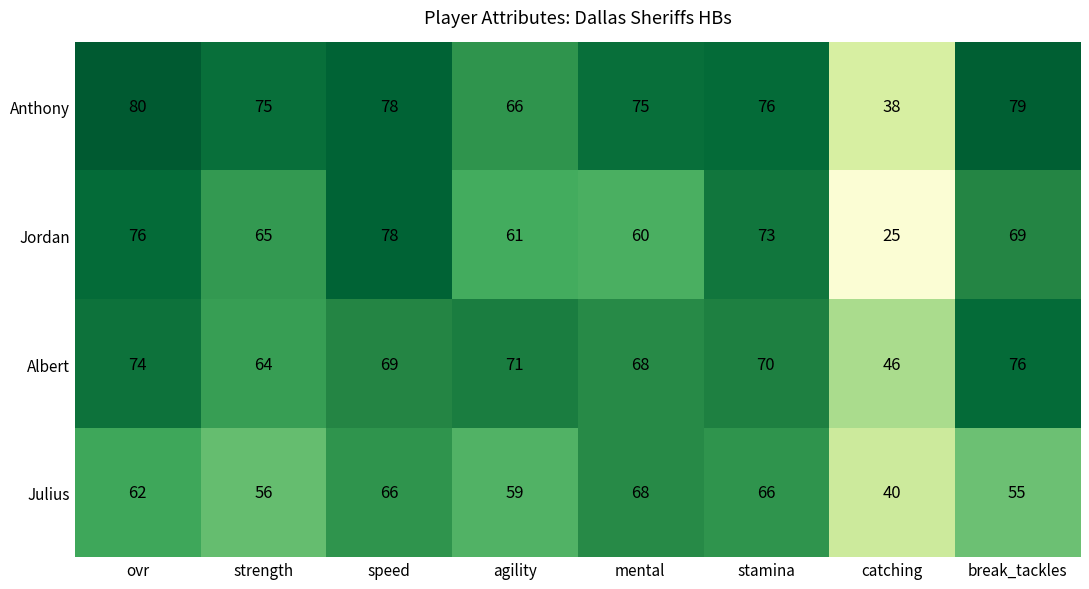

At which category does the chart reach its minimum across all series?

catching